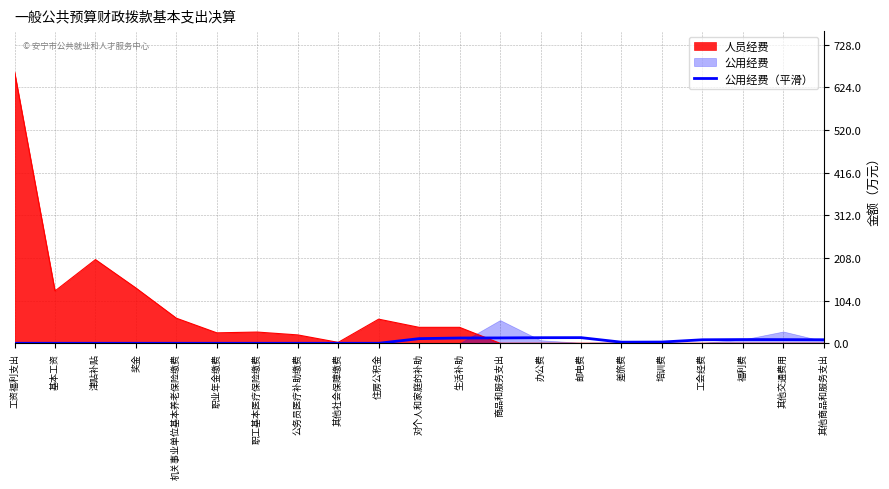

Does the chart display data point markers on the line(s)?

No